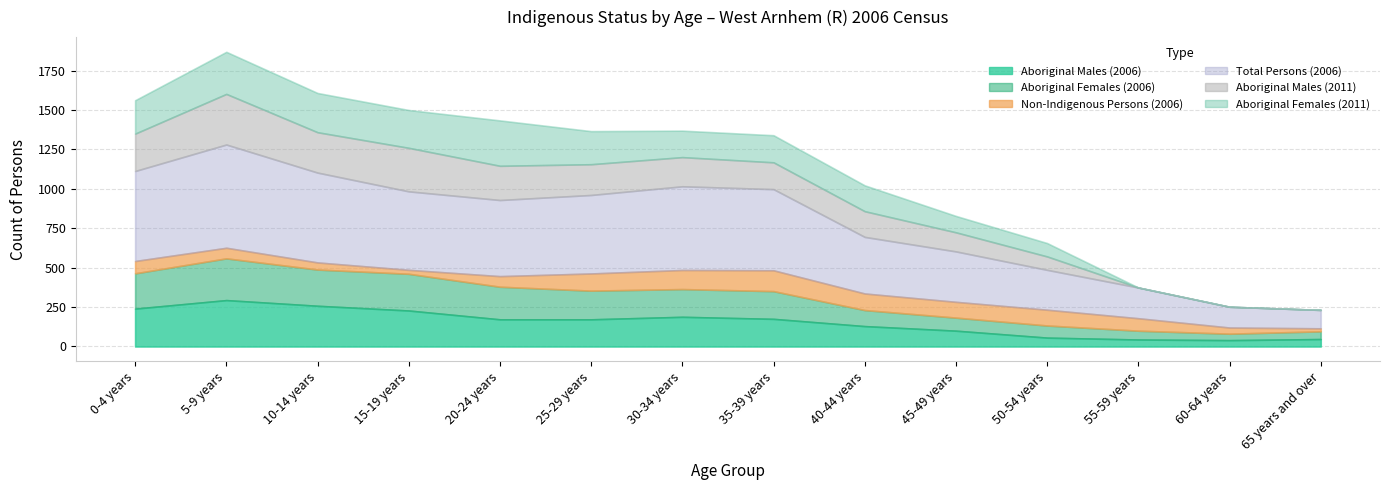

How many series are shown in this chart?

6